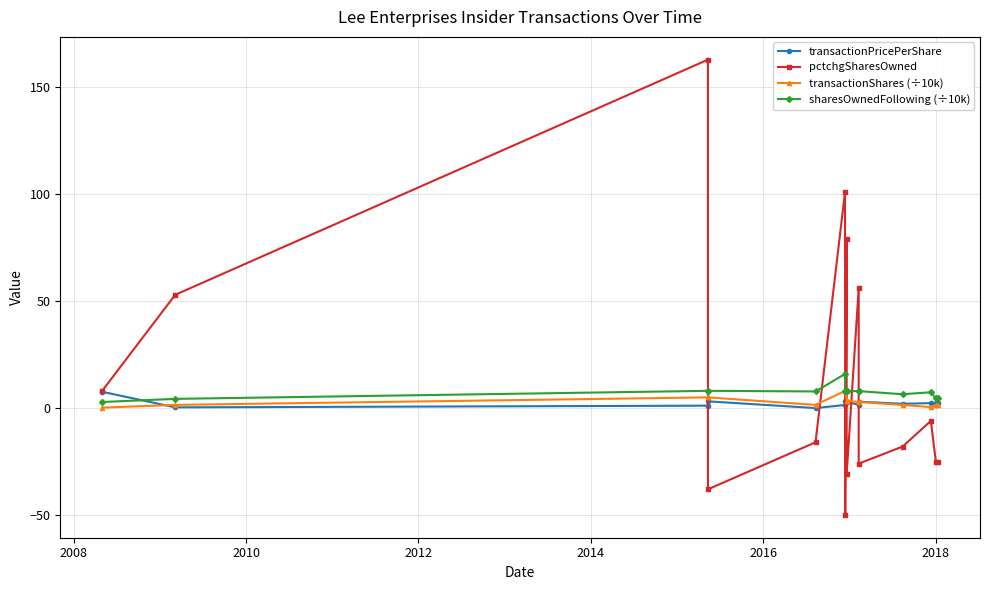

The value of transactionPricePerShare at 2008 is 0.1. True or false?

False